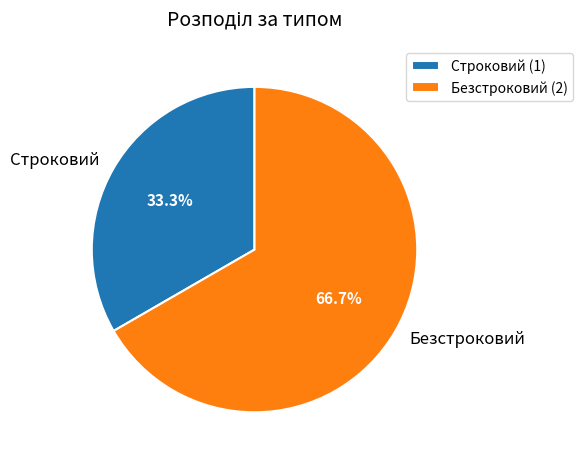

What portion of the pie excludes Безстроковий?

33.3%